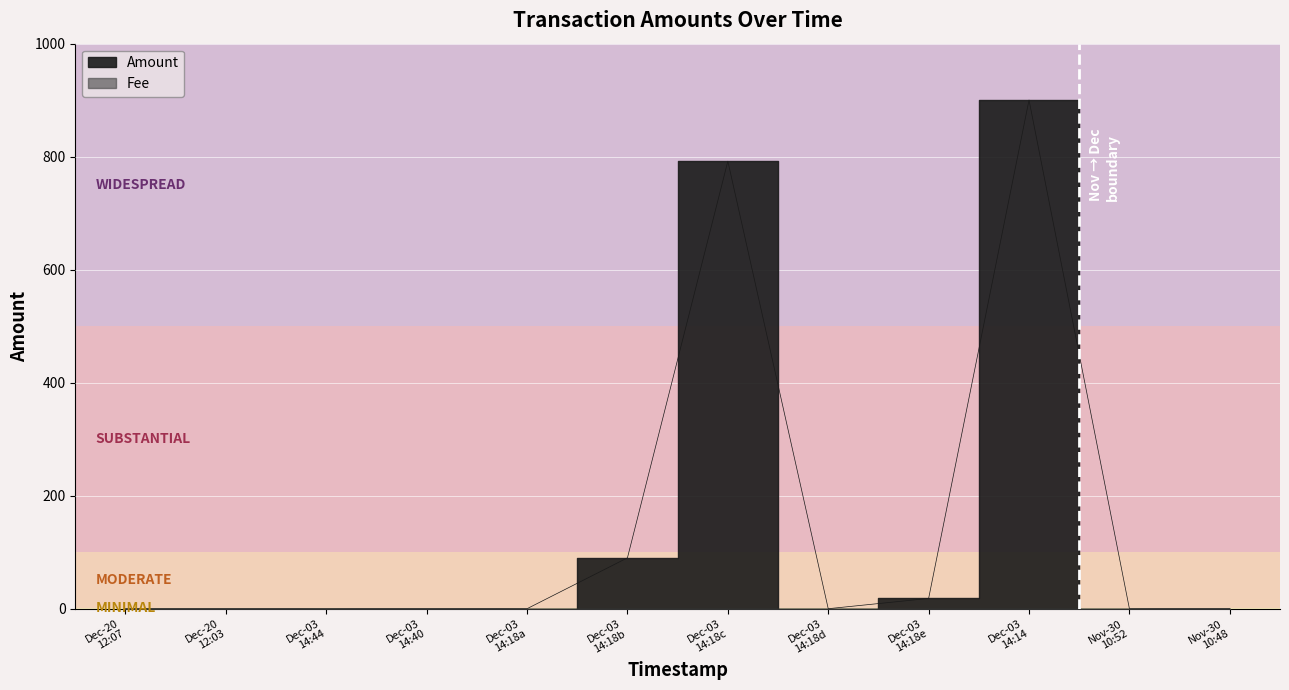

How many points are higher than both their immediate neighbors (excluding endpoints)?

4